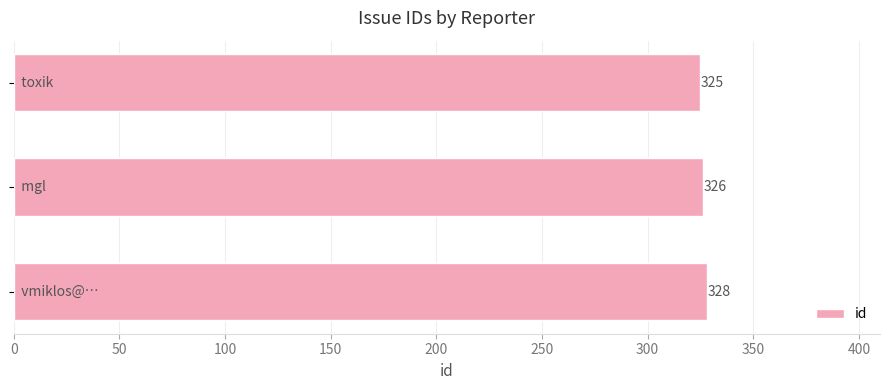

Reading top to bottom, transcribe all the data shown in this chart.

325	326	328